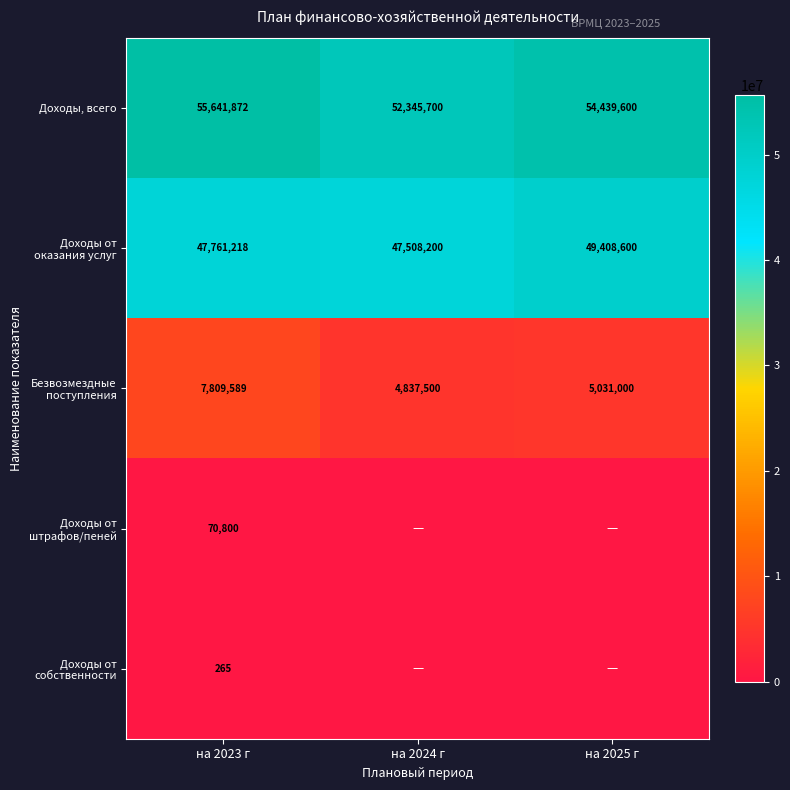

Rank the categories by Доходы, всего value from highest to lowest.

на 2023 г, на 2025 г, на 2024 г